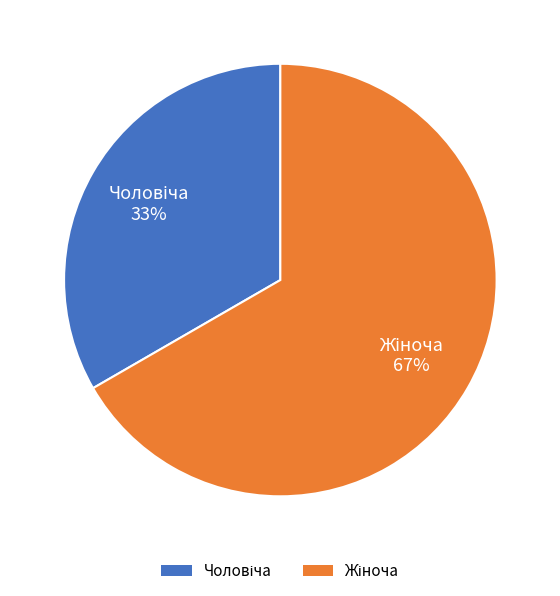

Is there a majority slice in this chart?

Yes